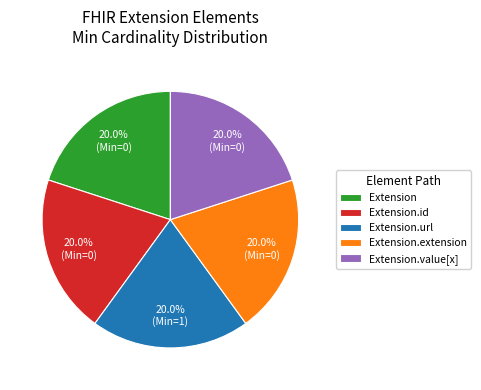

Combined, do Extension.extension and Extension.value[x] account for over 50%?

No